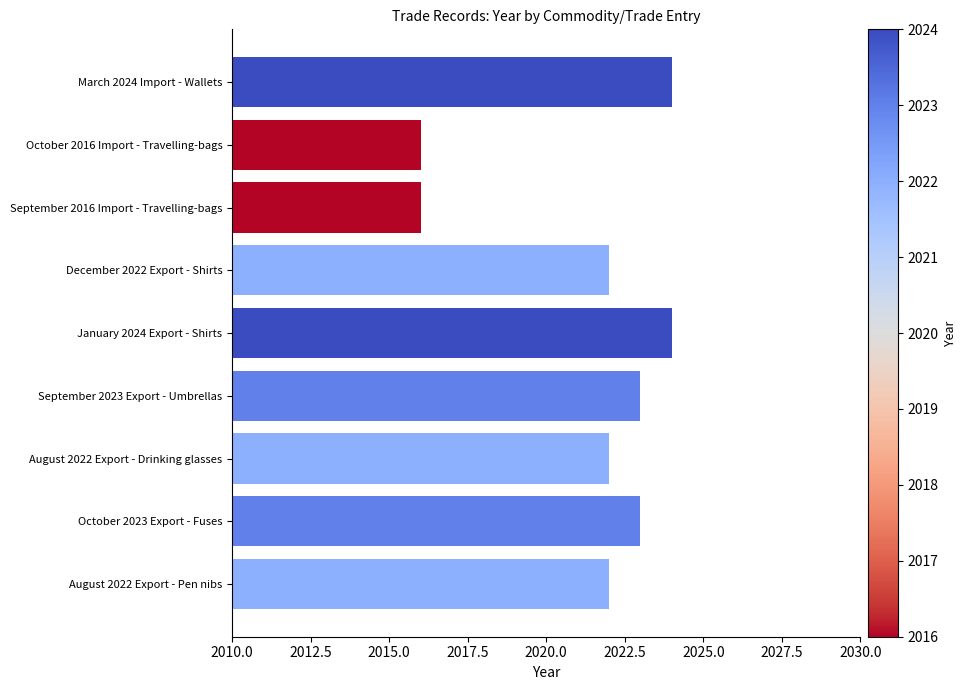

Approximately how many times larger is the value at August 2022 Export - Pen nibs compared to August 2022 Export - Drinking glasses?

1.0